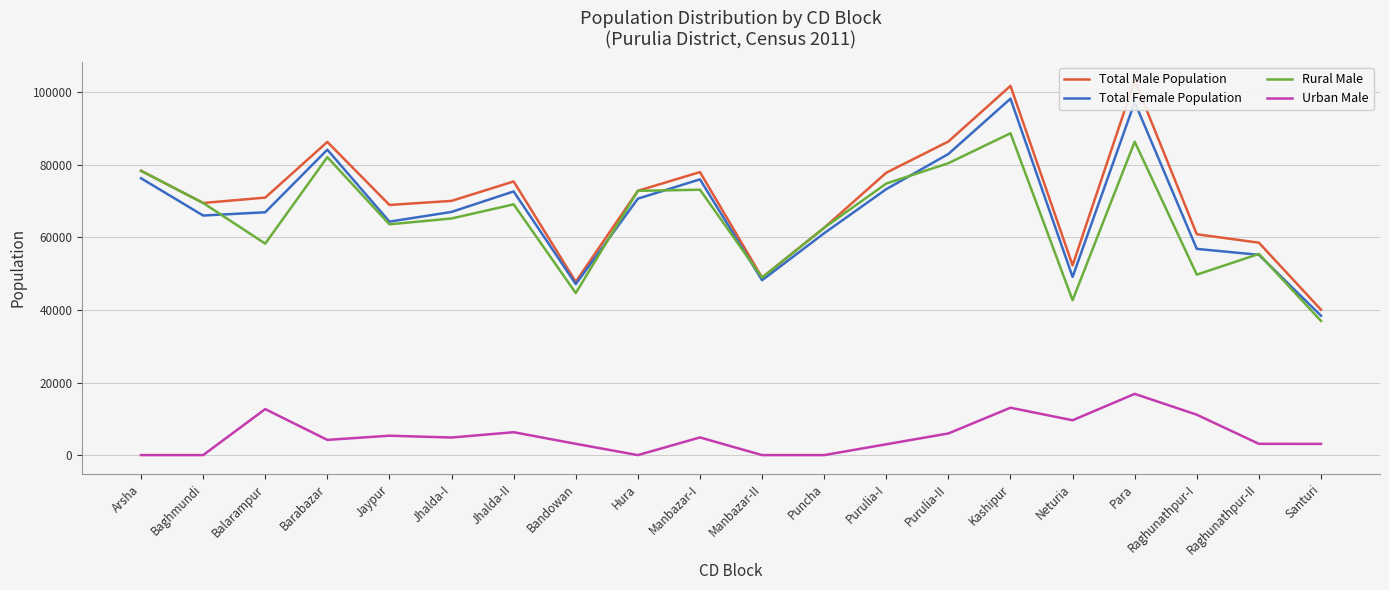

What is the greatest value displayed?

103306